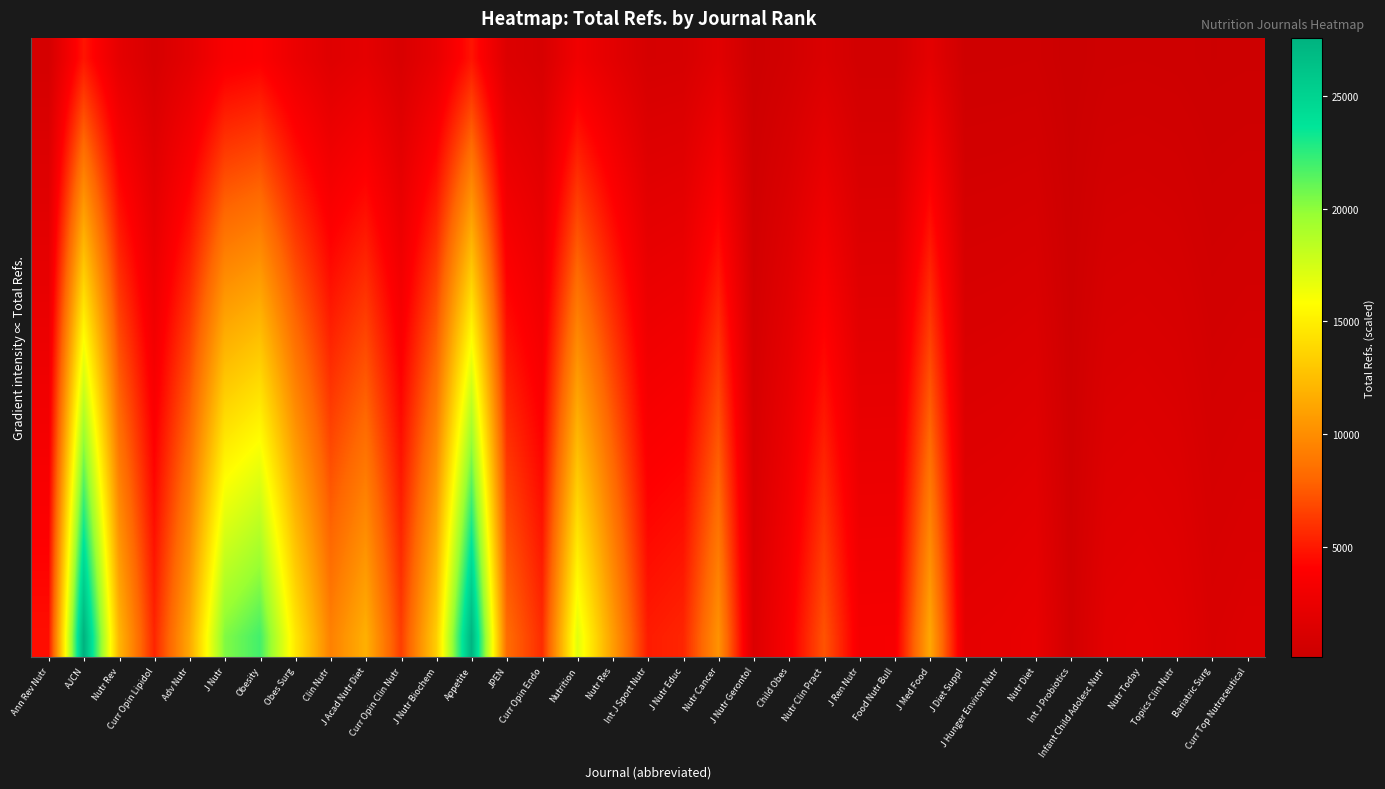

At how many categories does at least one series exceed 7977?

15